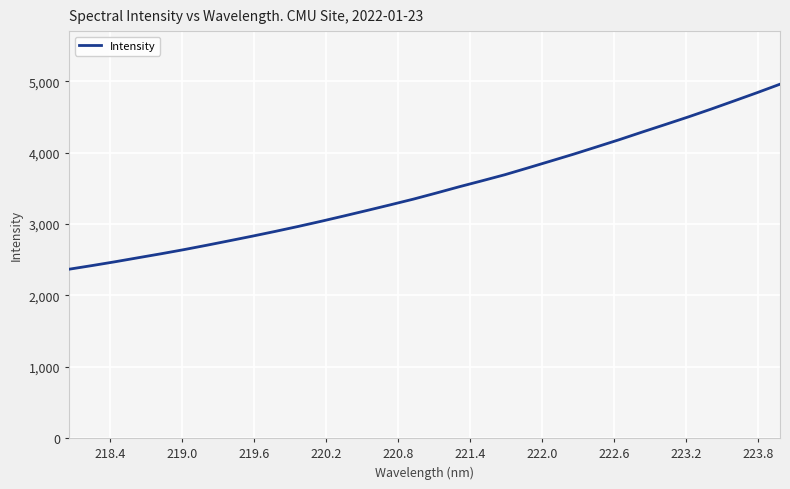

What is the maximum value shown in the chart?

4957.3